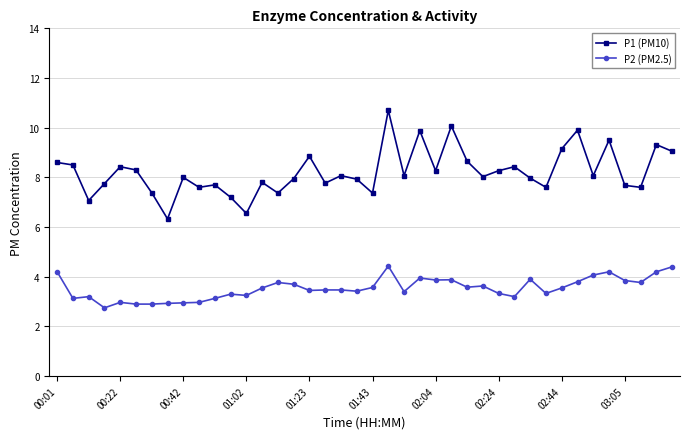

What is the smallest value displayed?

2.8